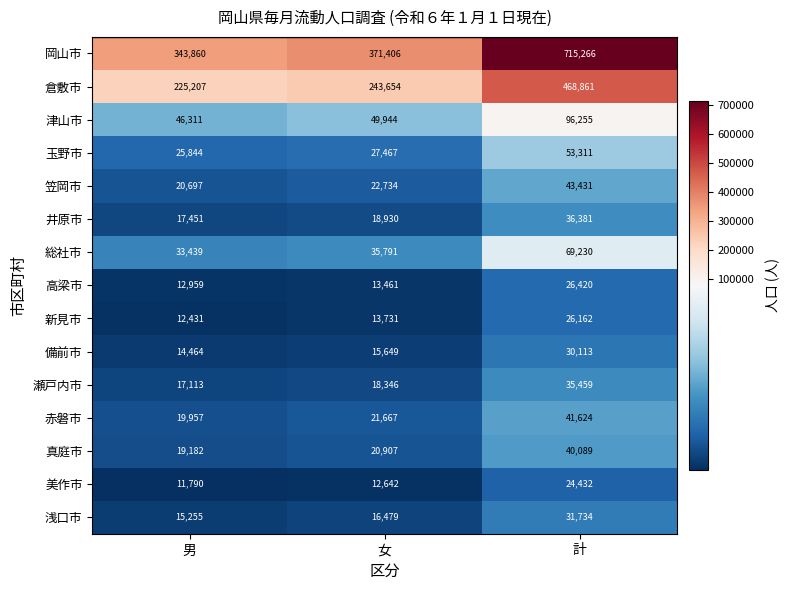

Which label corresponds to the largest value in the chart?

計